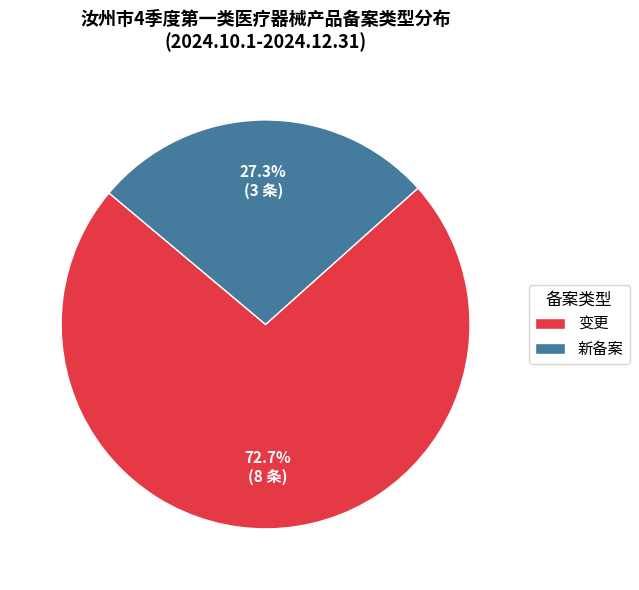

What percentage is the 变更 slice, to the nearest percent?

73%